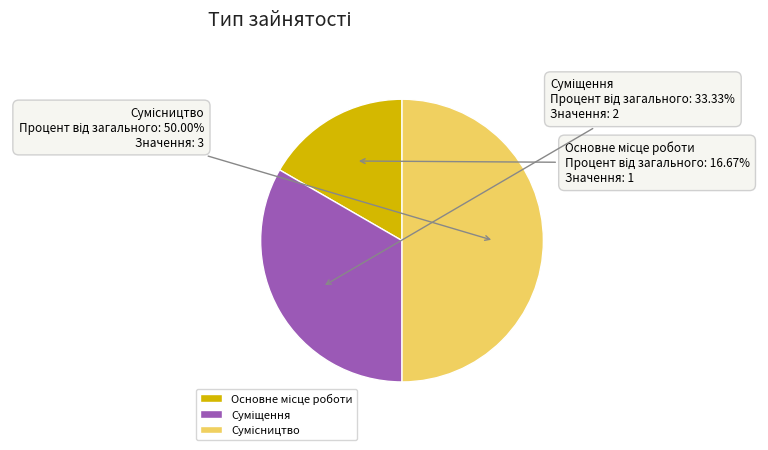

Which category has the biggest portion of the pie?

Сумісництво